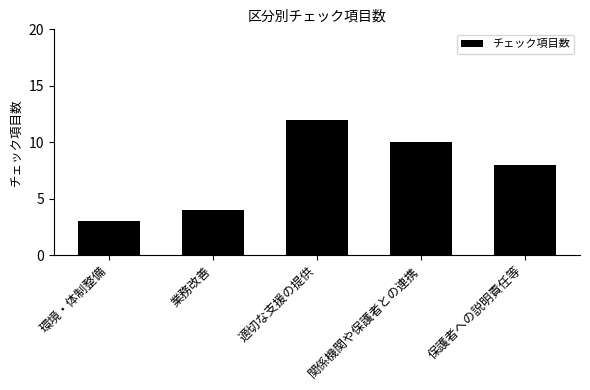

At which label is the value closest to 7?

保護者への説明責任等